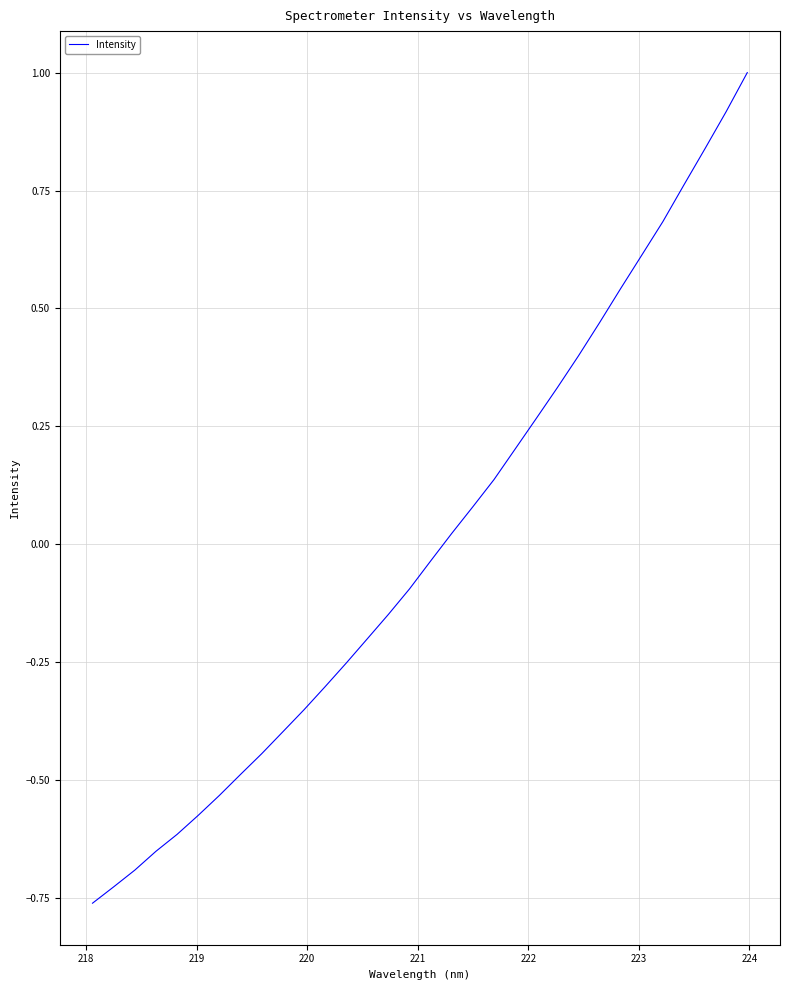

What is the difference between the maximum and minimum values?

1.8